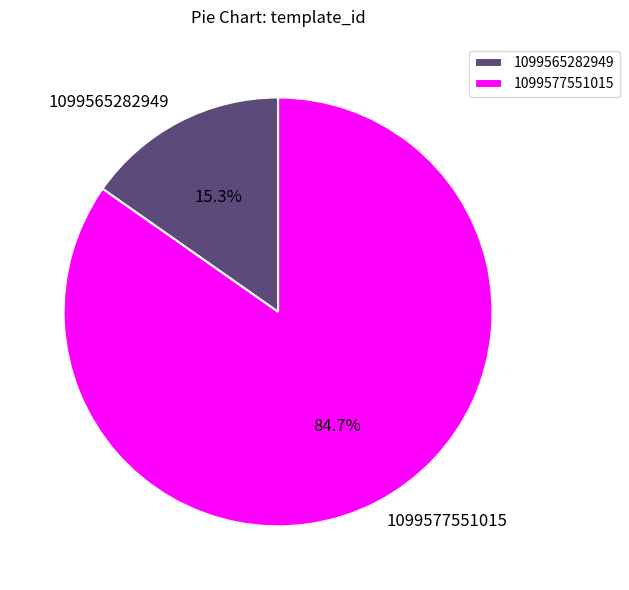

To the nearest percent, what is the difference between the largest and smallest slice percentages?

69%